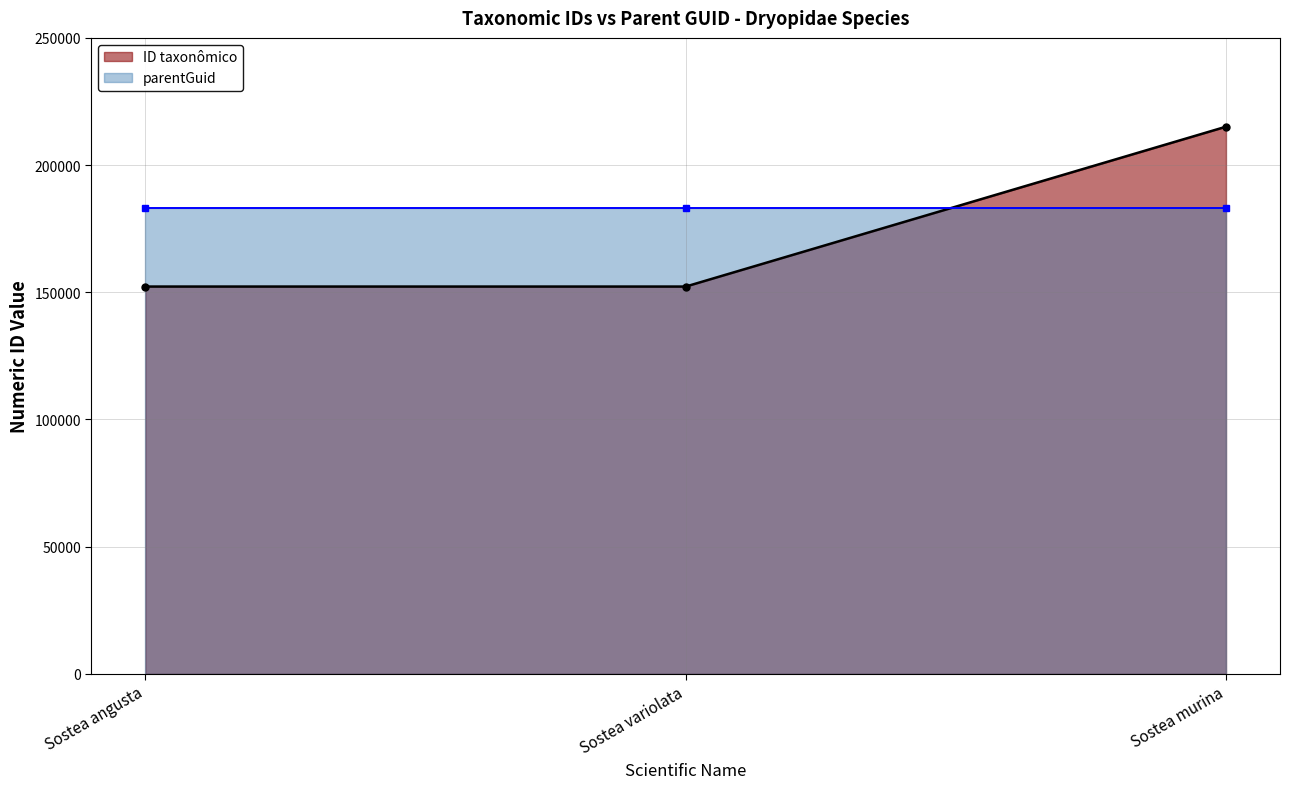

Is it true that the value at Sostea variolata is 81627?

False